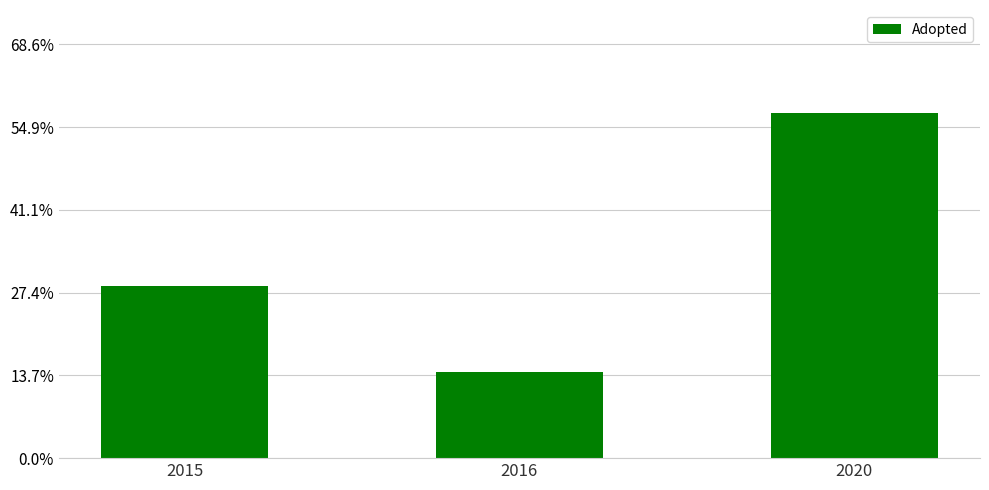

Which category has the highest value across all series?

2020